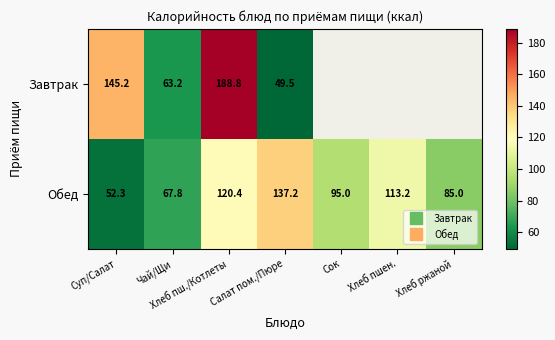

Between Салат пом./Пюре and Сок, which series saw the biggest shift?

Обед